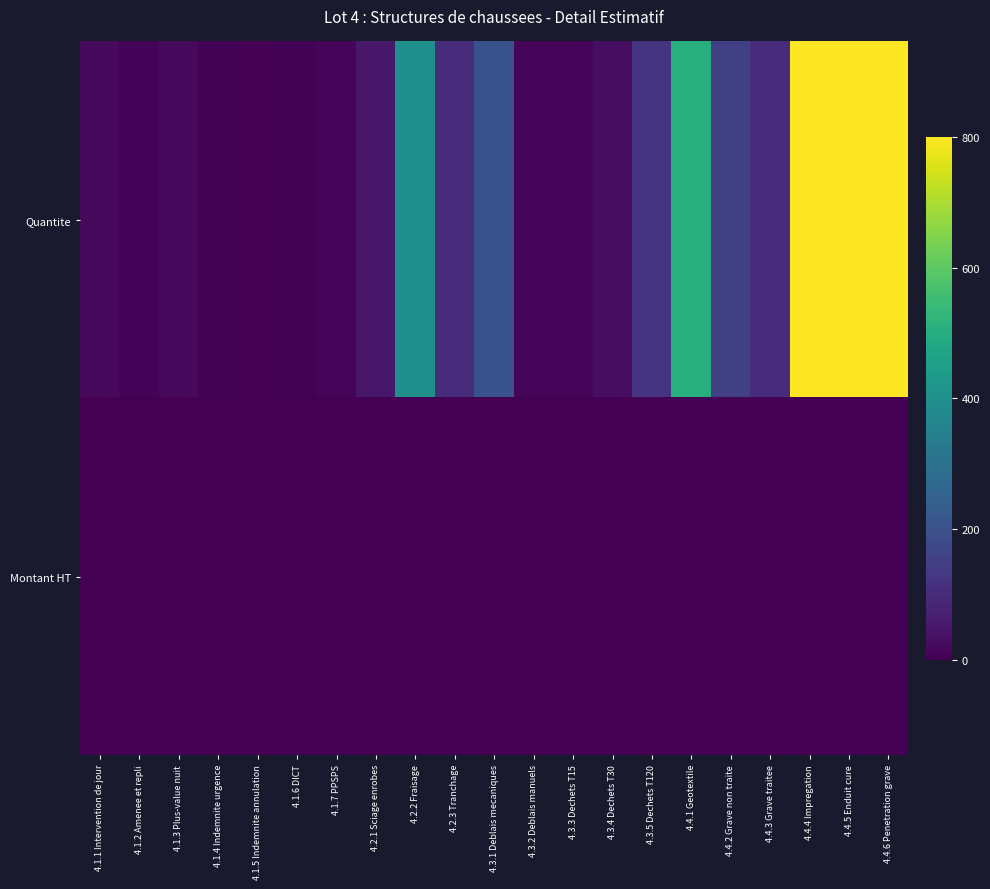

Rank the series by their maximum value, from lowest to highest.

Montant HT, Quantite